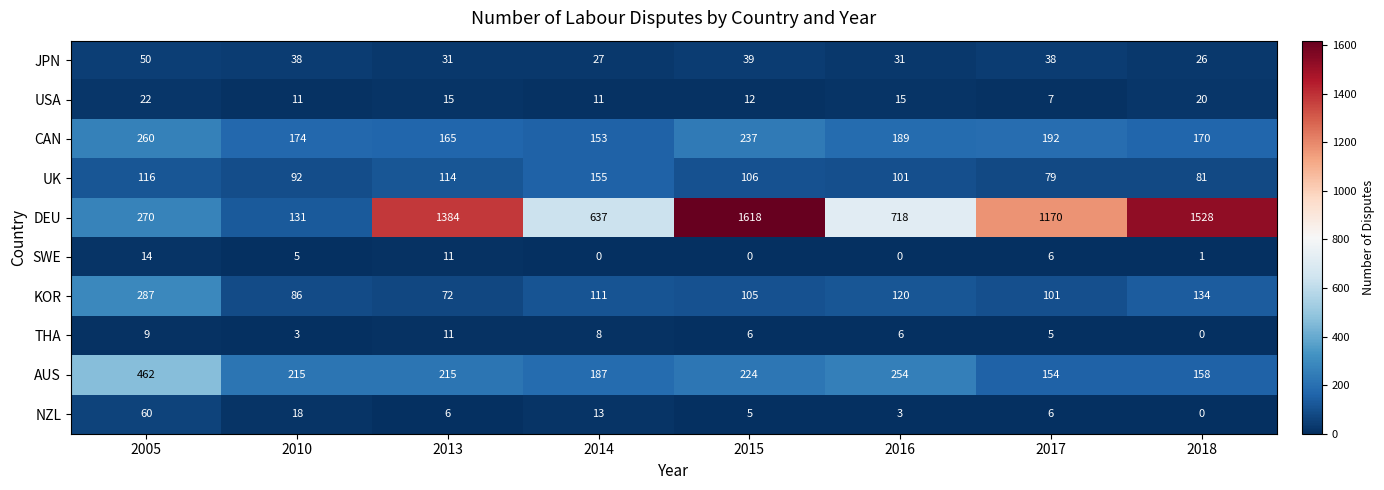

What is the sum of the DEU values at 2017 and 2014?

1807